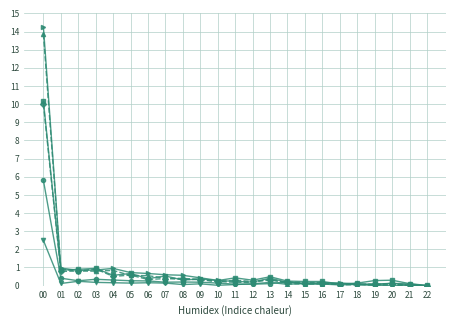

Which category has the highest value across all series?

00